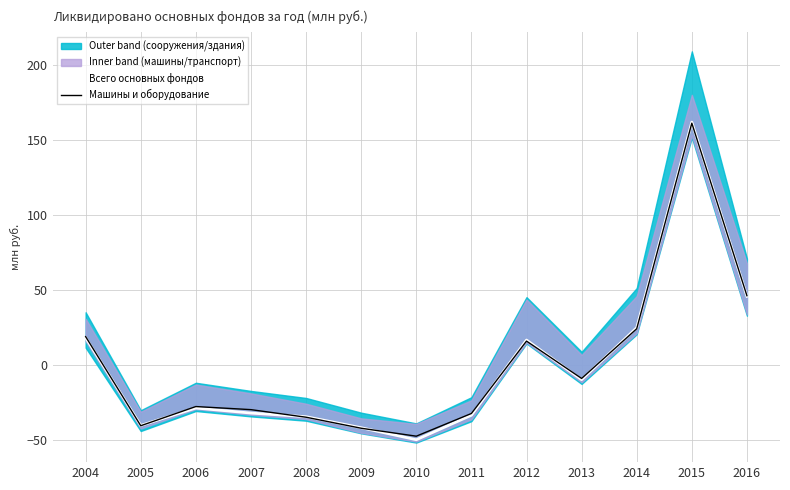

At which category does Всего основных фондов reach its first local valley?

2005